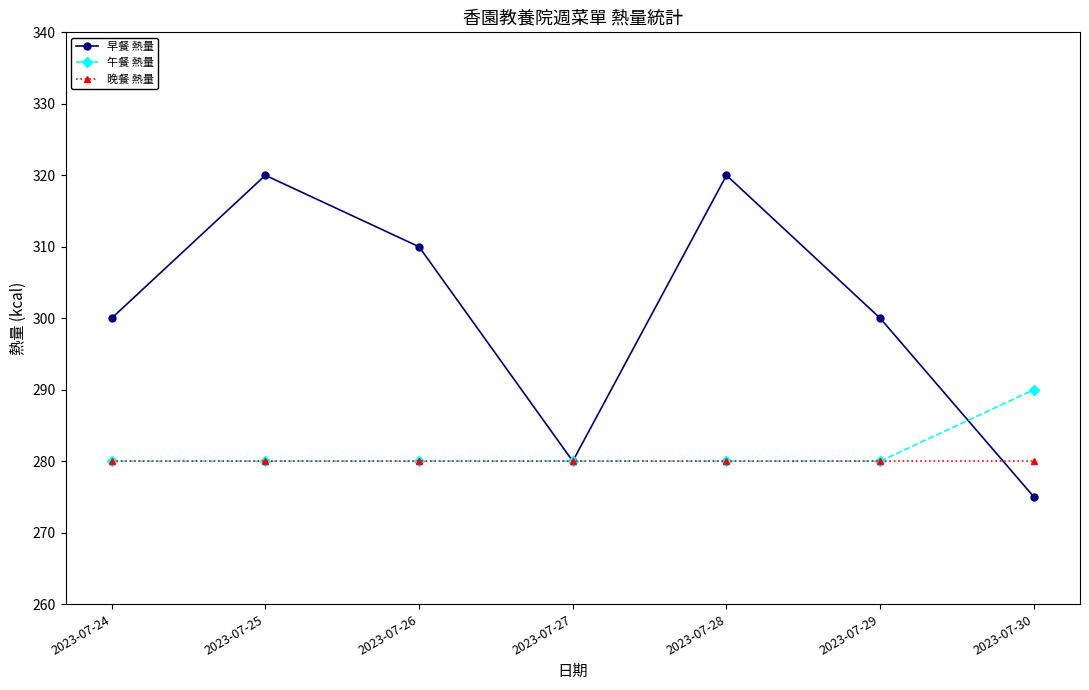

What is the sum of all 晚餐 熱量 values?

1960